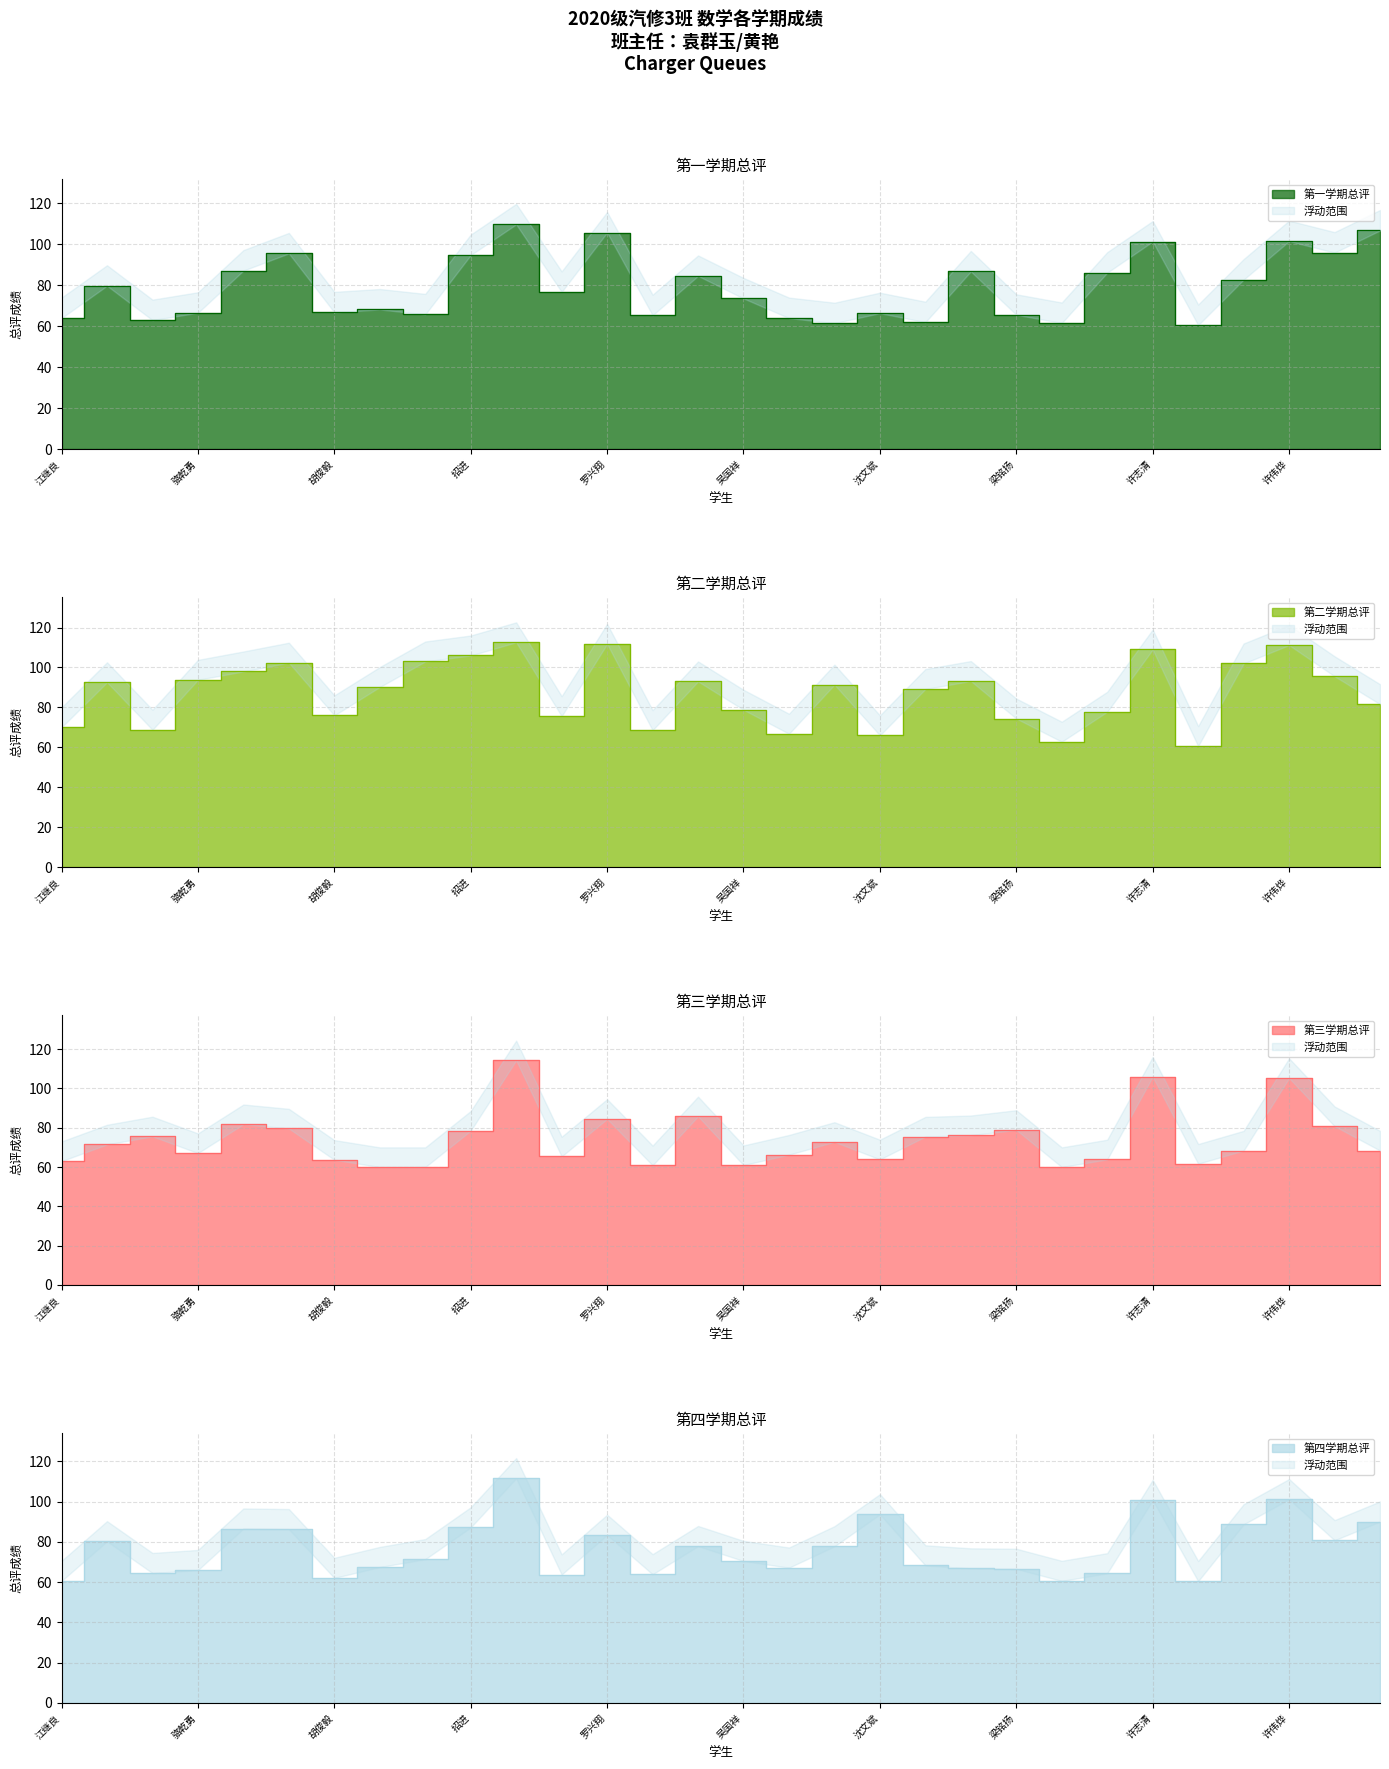

Is it true that 第二学期总评 equals 159.0 at 许伟烨?

False